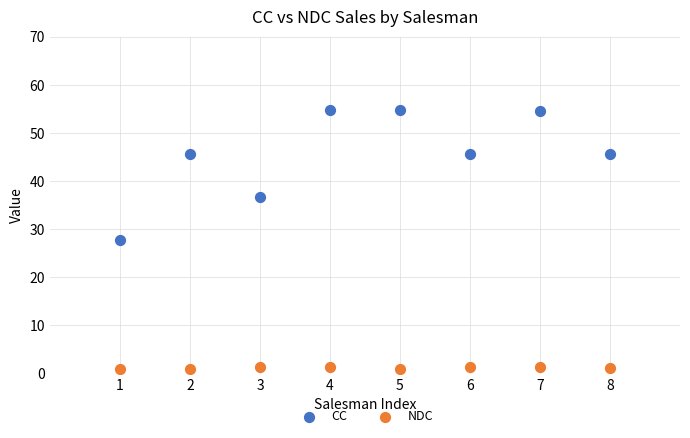

Across all data points, what is the range of Y values (max minus min)?

53.7